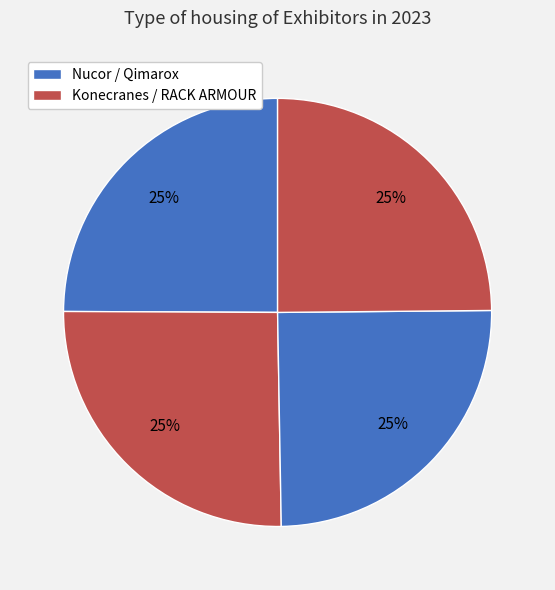

How many slices are in this pie chart?

4